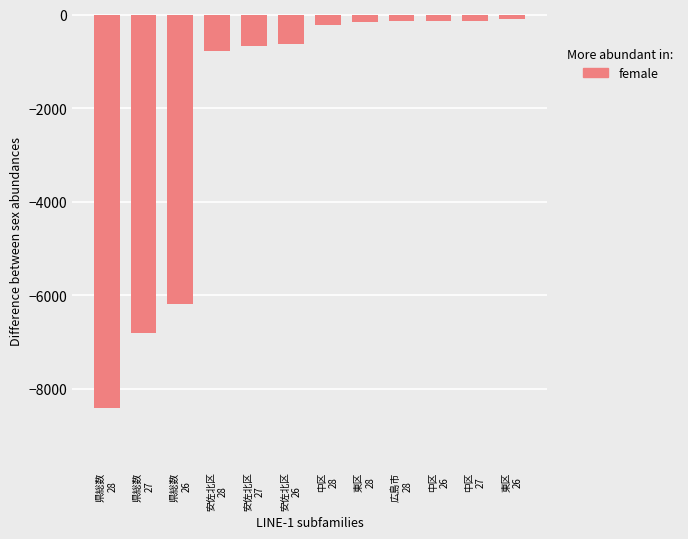

What is the value of the 6th bar from the left?

-629